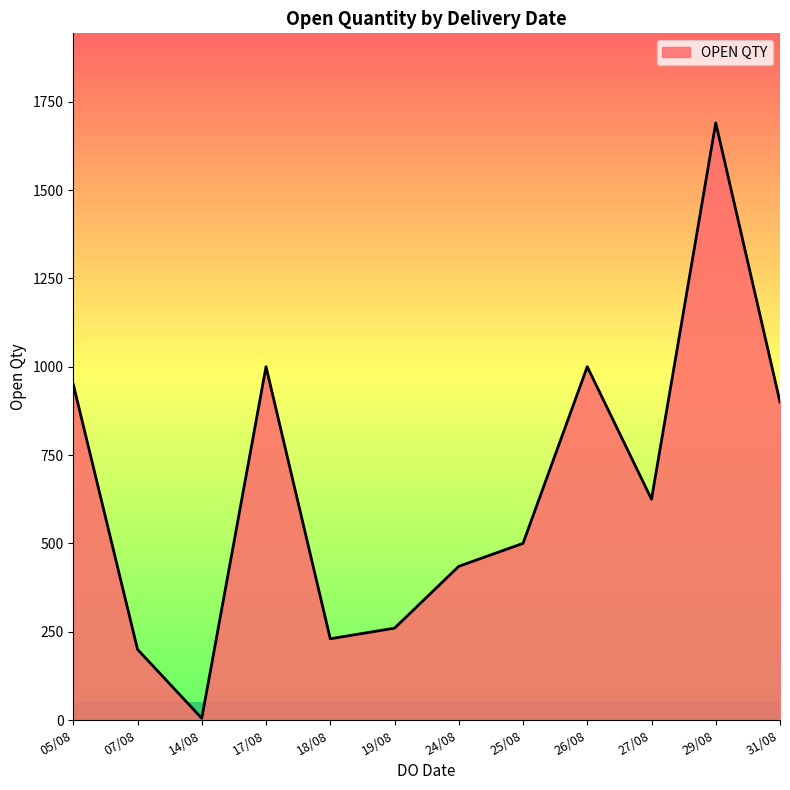

The value at 24/08 is 650. True or false?

False